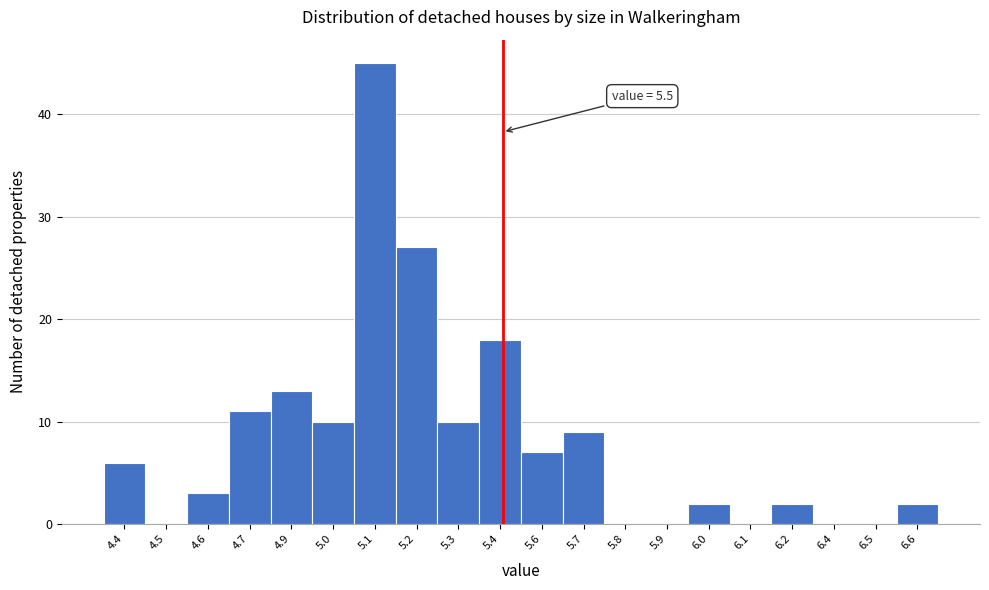

Reading left to right, extract all data points from this chart.

4.4=6	4.5=0	4.6=3	4.7=11	4.9=13	5.0=10	5.1=45	5.2=27	5.3=10	5.4=18	5.6=7	5.7=9	5.8=0	5.9=0	6.0=2	6.1=0	6.2=2	6.4=0	6.5=0	6.6=2